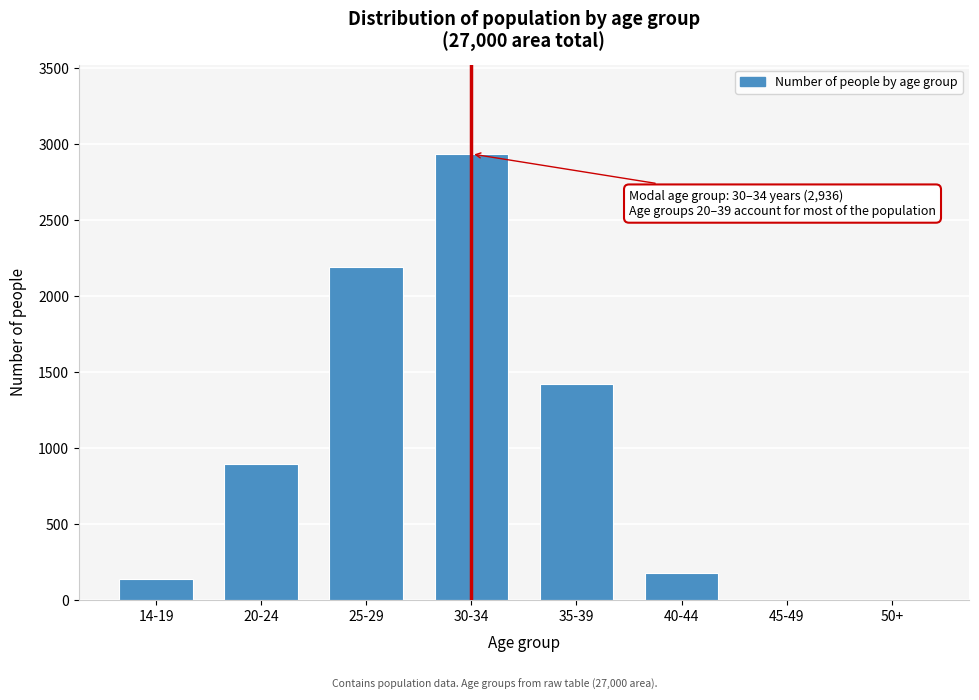

Is it true that the value at 30-34 is 4530?

False